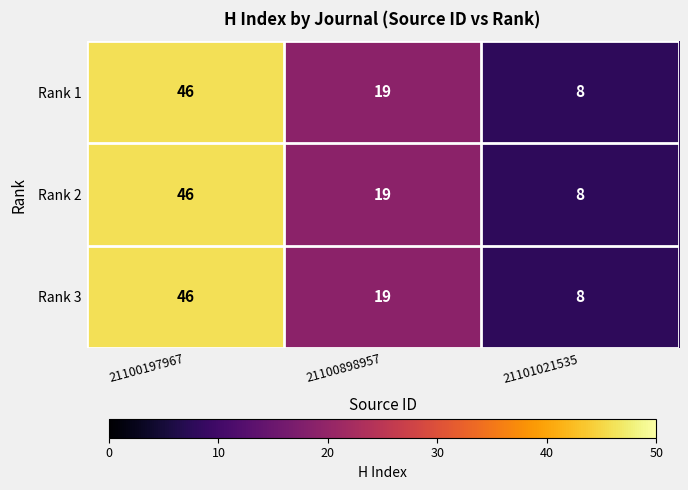

What is the total value across all series at 21101021535?

24